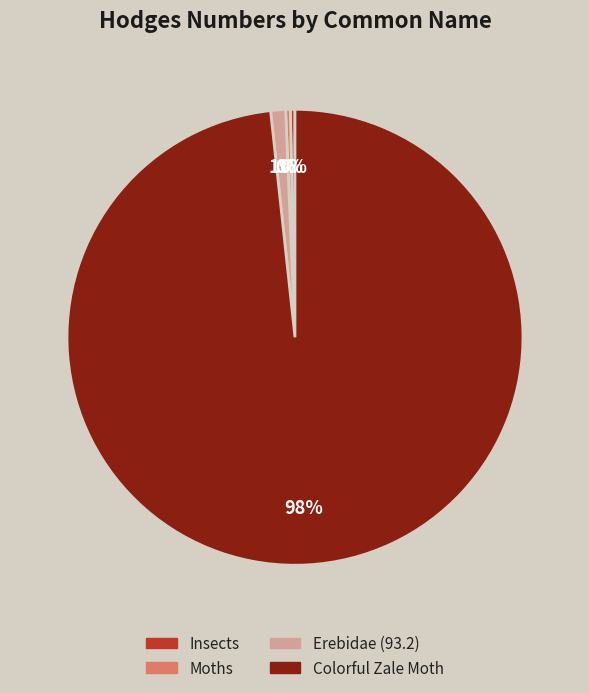

How many segments does this pie chart have?

4